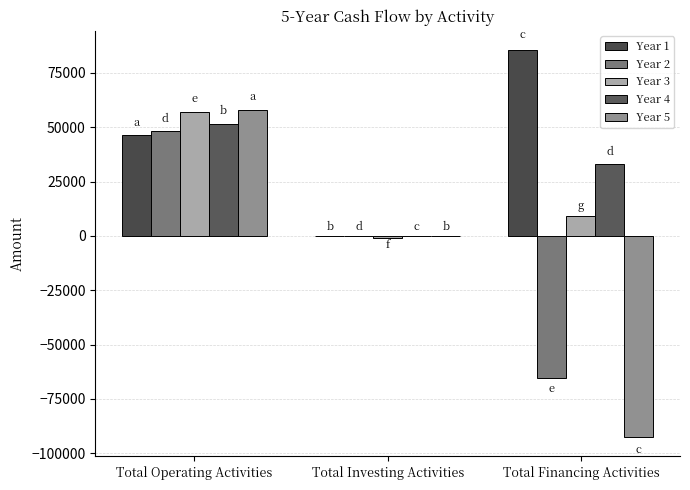

Are the bars grouped side by side (vs. stacked)?

Yes